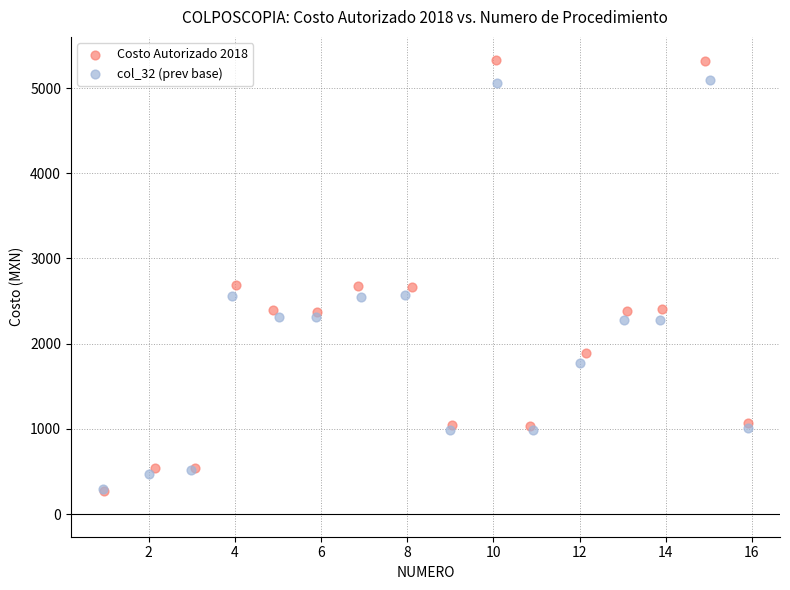

What are all the series names shown in the legend?

Costo Autorizado 2018, col_32 (prev base)